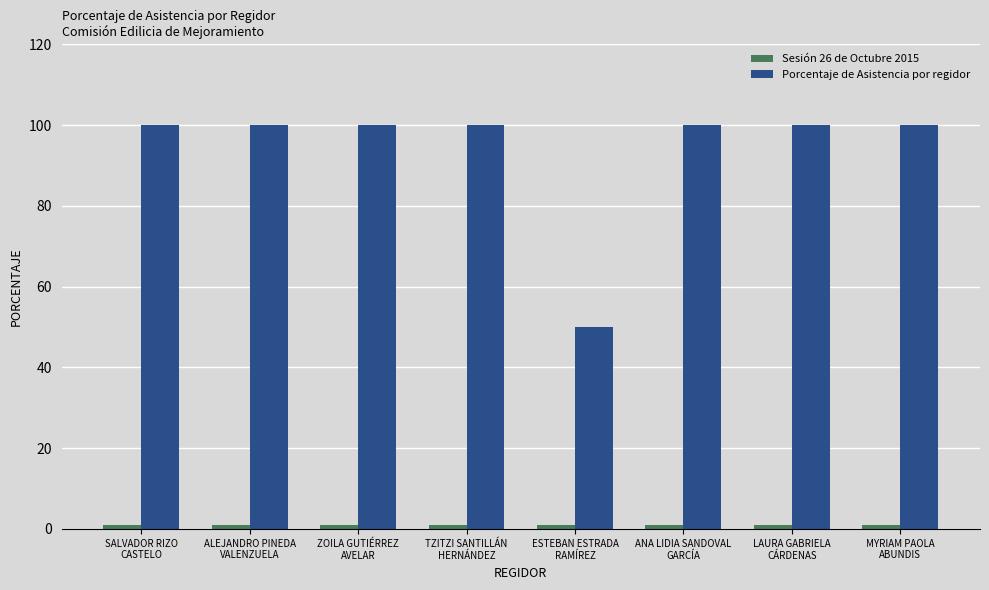

At how many categories does at least one series exceed 90?

7